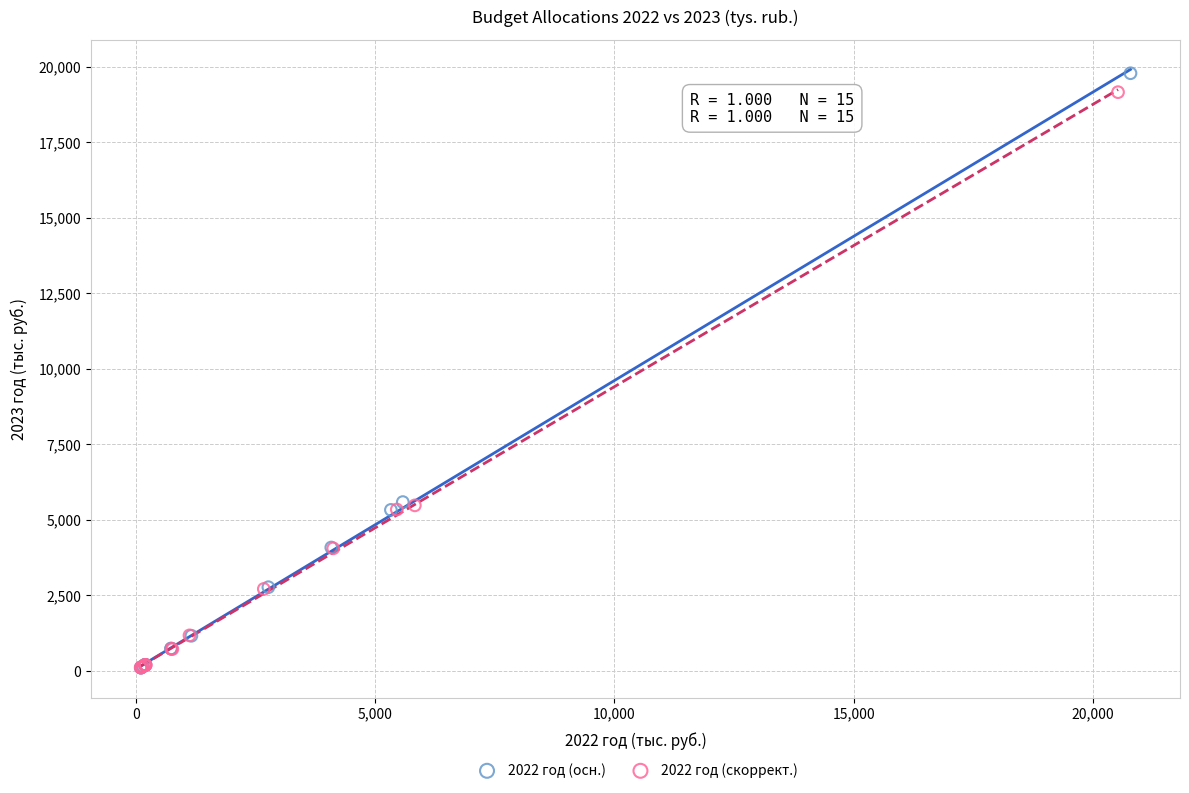

Which series has the largest Y range (max minus min)?

2022 год (осн.)